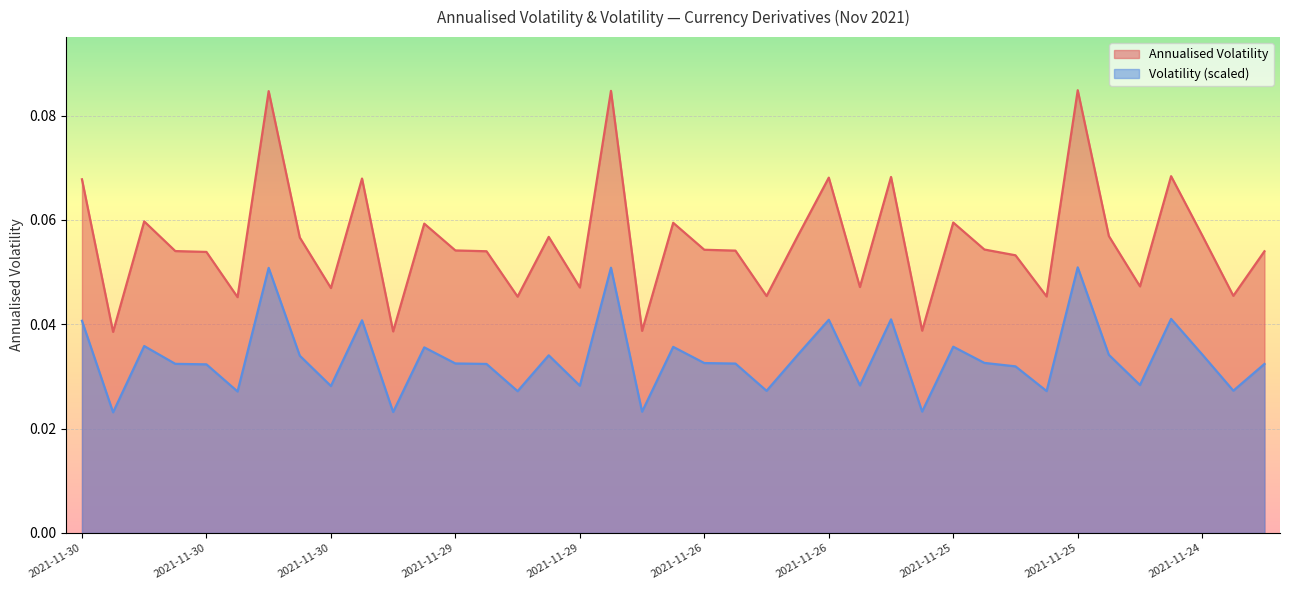

What is the maximum value shown in the chart?

0.1